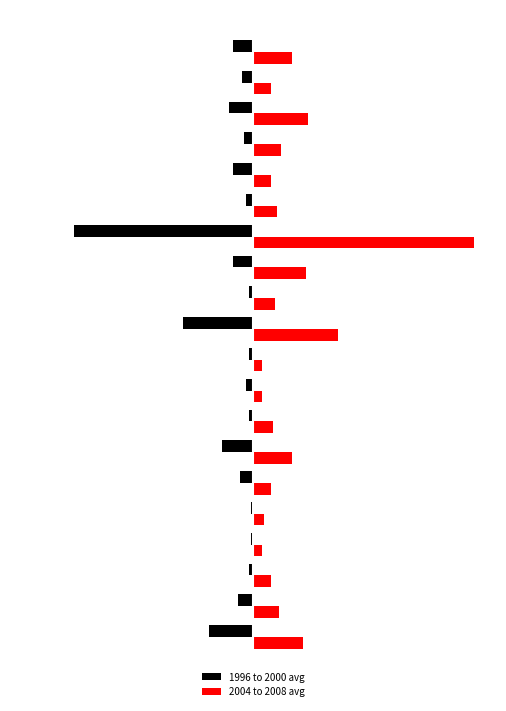

What is the minimum value for 1996 to 2000 avg?

-82